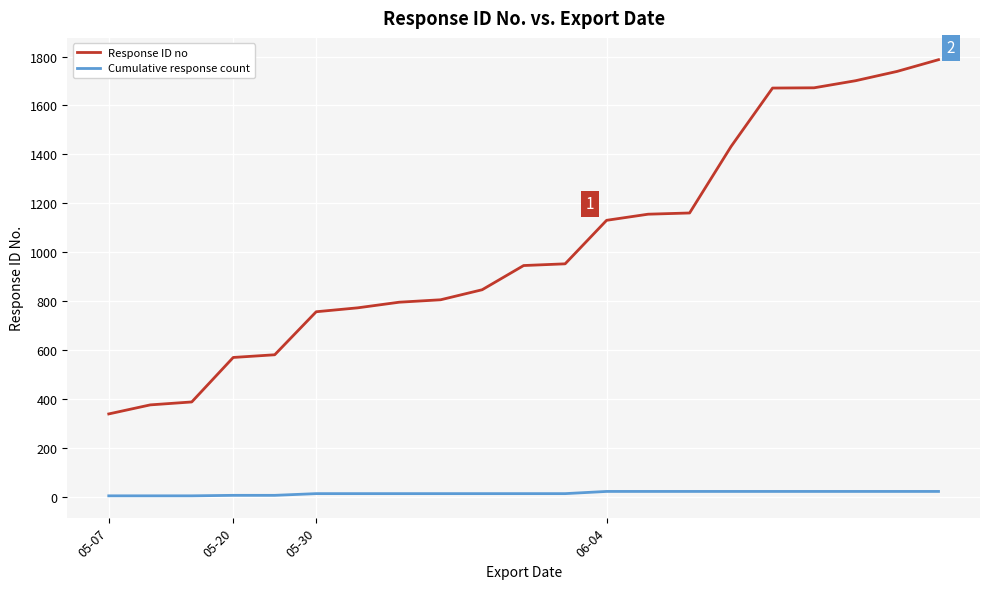

Which series has the largest total across all categories?

Response ID no